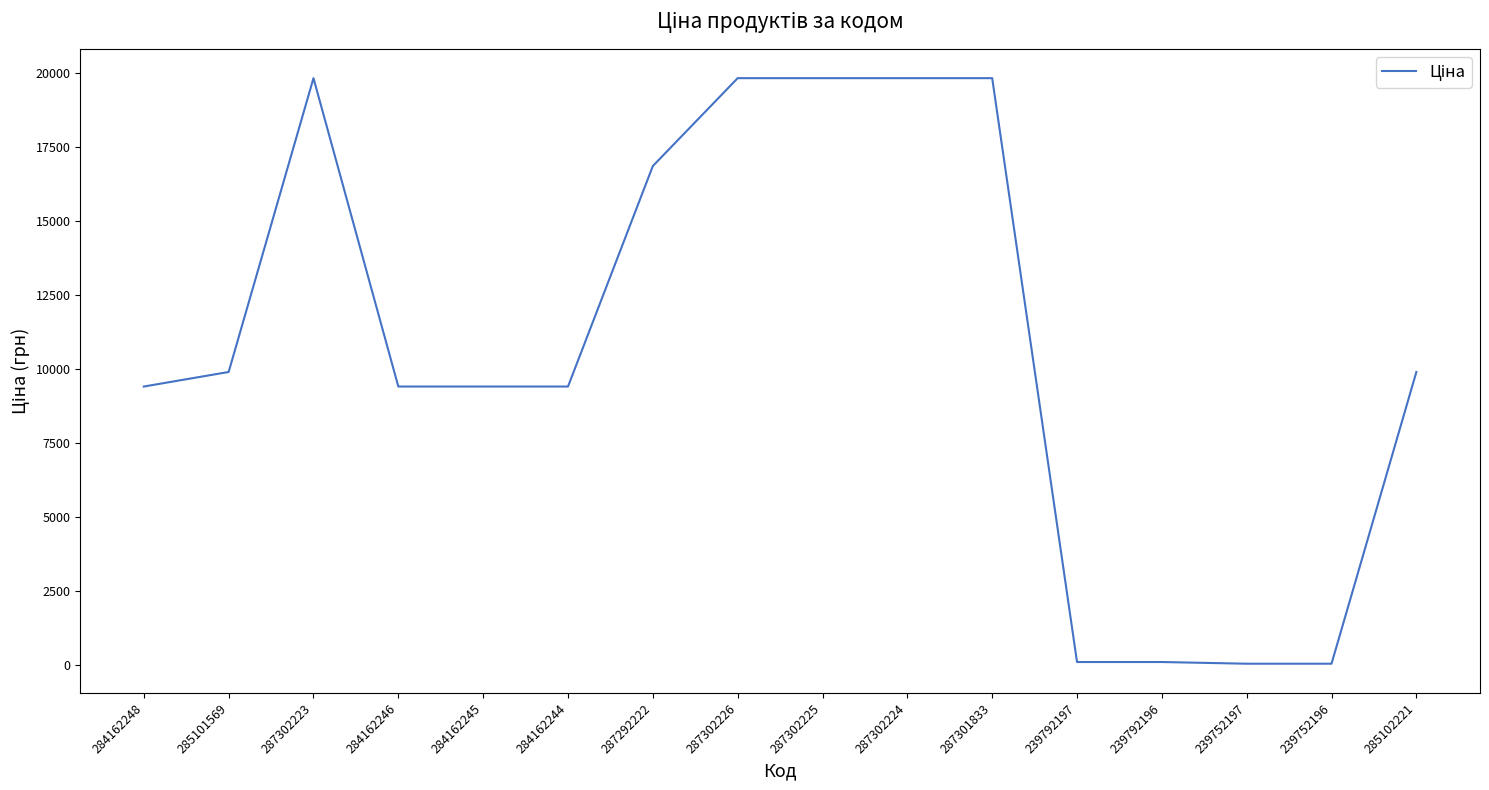

What is the difference between the maximum and minimum values?

19774.4